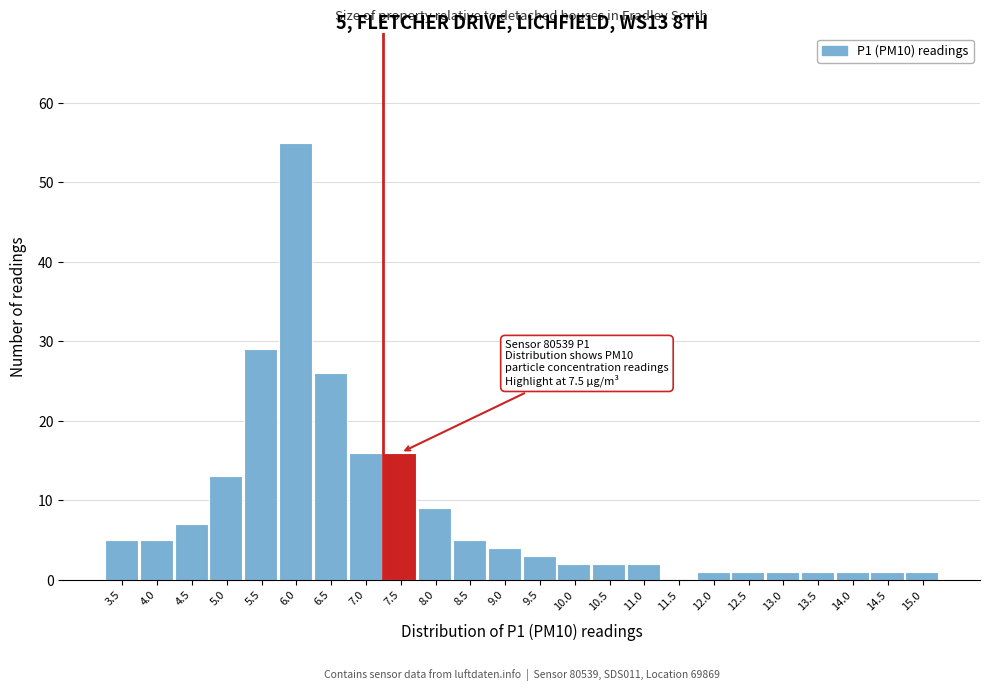

Reading right to left, transcribe all the data shown in this chart.

15.0=1	14.5=1	14.0=1	13.5=1	13.0=1	12.5=1	12.0=1	11.5=0	11.0=2	10.5=2	10.0=2	9.5=3	9.0=4	8.5=5	8.0=9	7.5=16	7.0=16	6.5=26	6.0=55	5.5=29	5.0=13	4.5=7	4.0=5	3.5=5